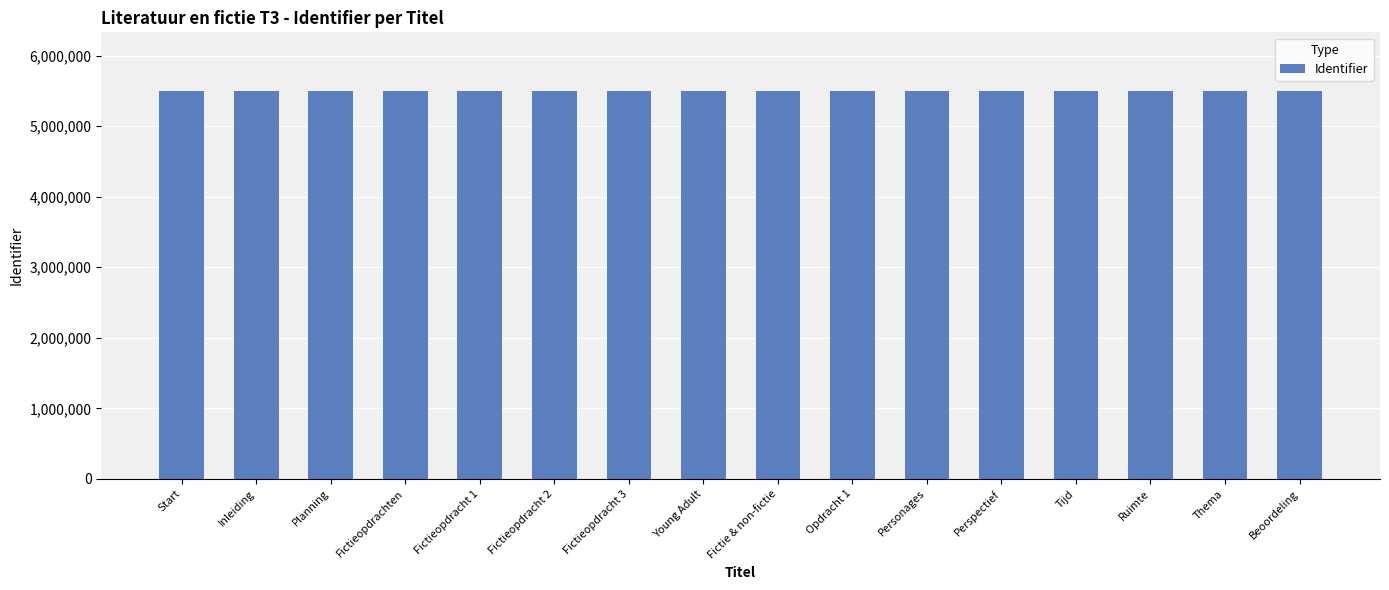

Is it true that the value at Planning is 5501121?

True